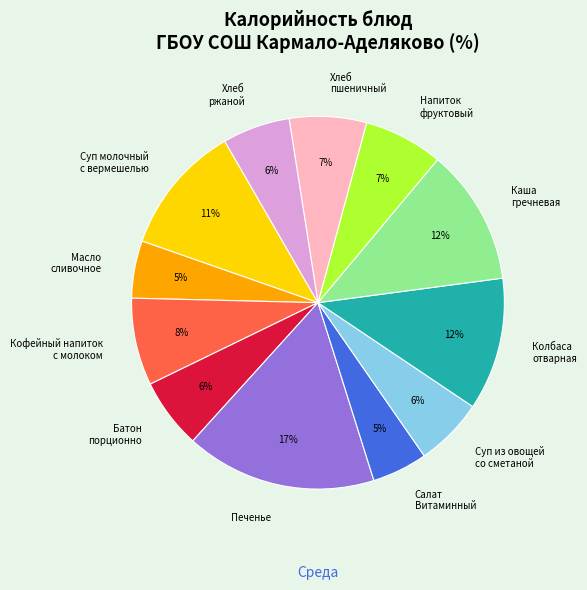

Is there any slice that represents more than half of the pie?

No